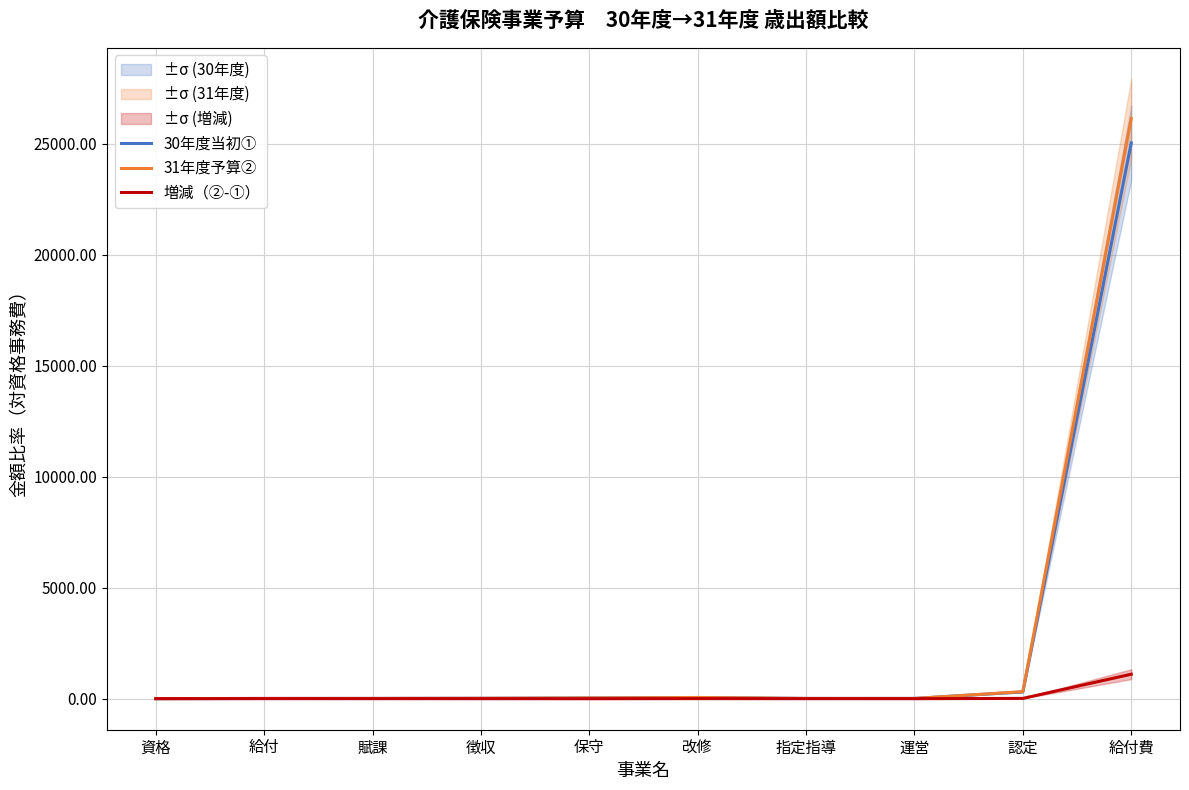

What is the difference between the highest and lowest values at 給付費?

25037.5